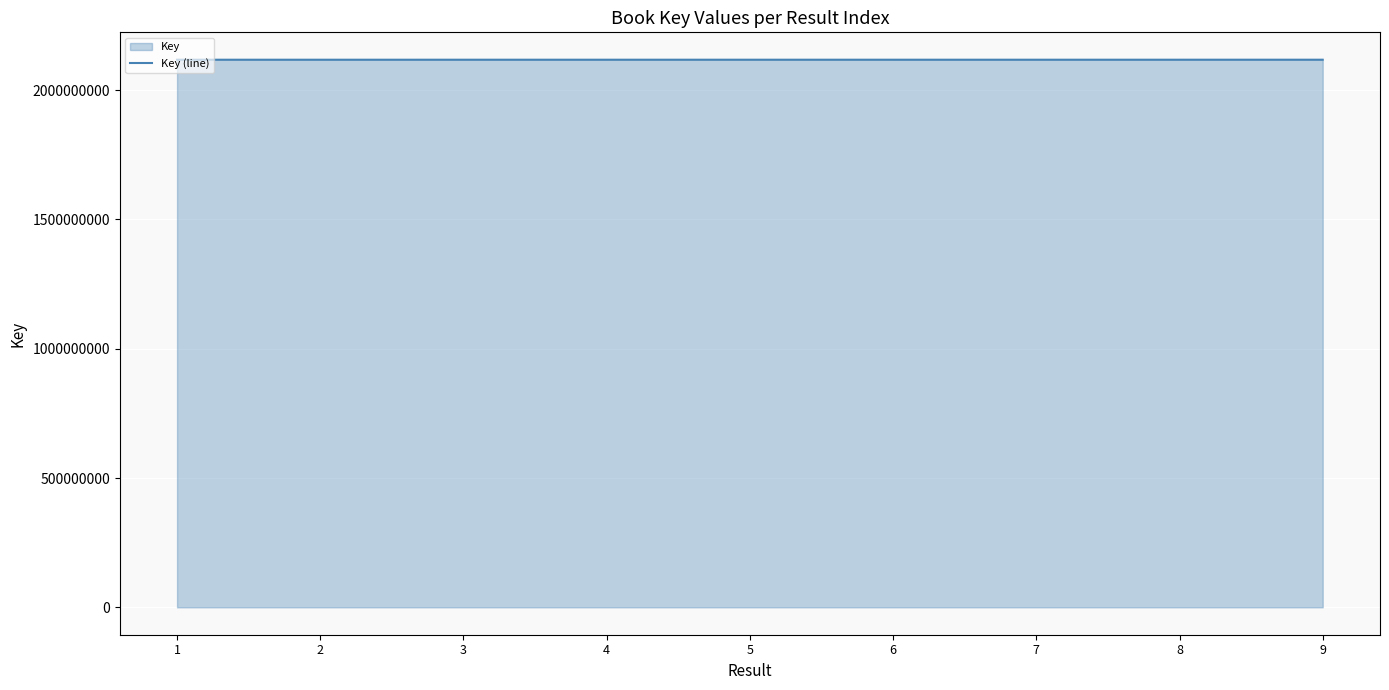

What is the approximate value at 9, to the nearest 50?

2117923500